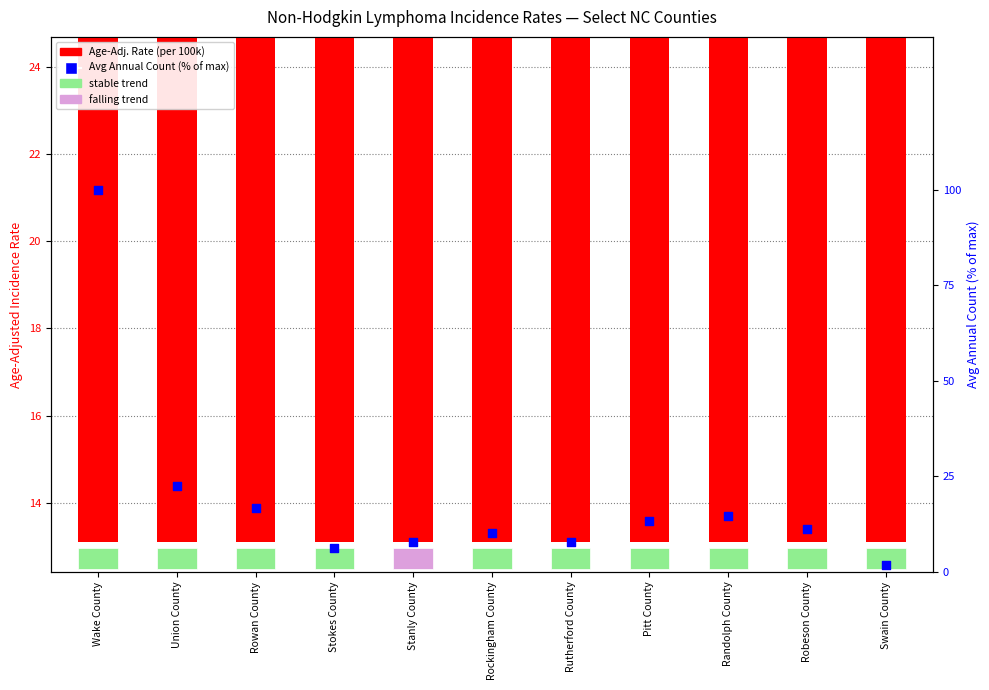

At which category is the sum across all series the highest?

Wake County